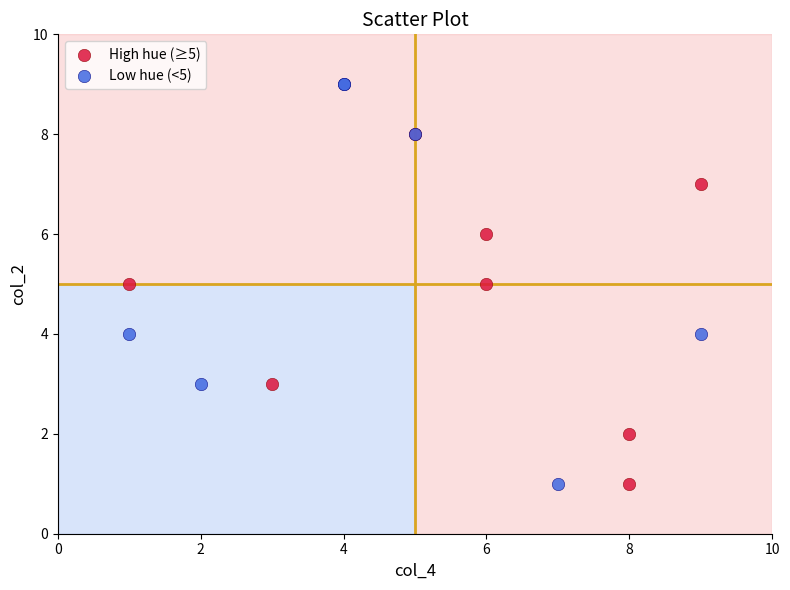

Which series reaches the maximum Y coordinate?

Low hue (<5)